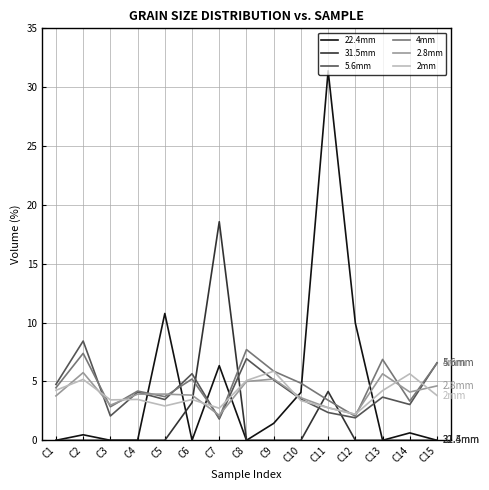

What is the total value across all series at C11?

46.8